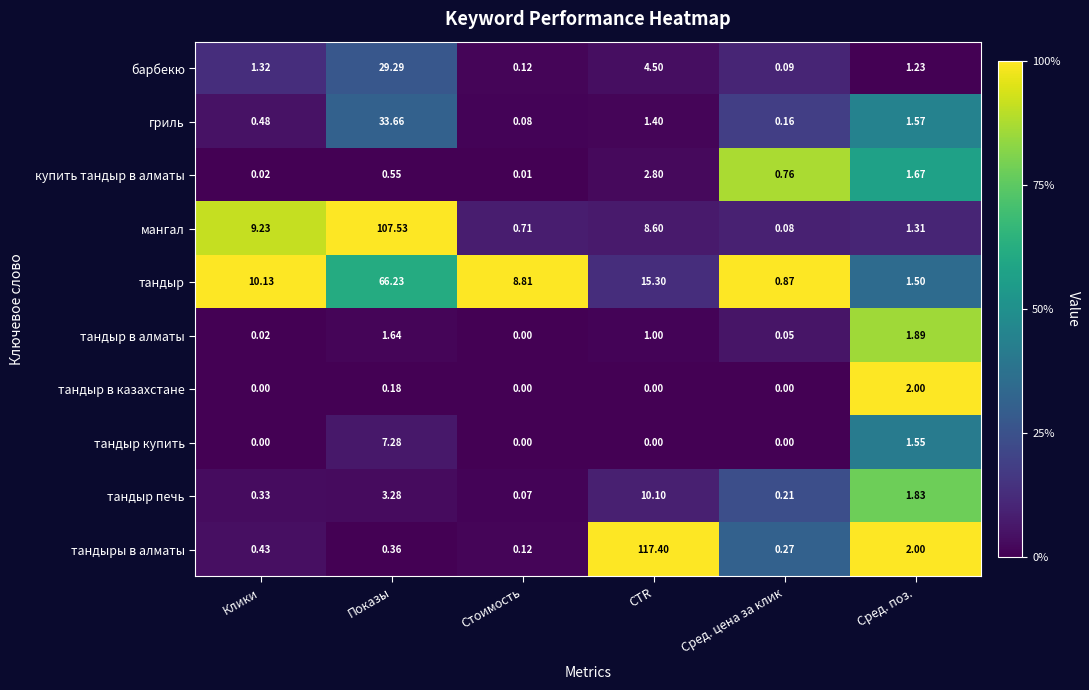

At which category does the chart reach its peak across all series?

CTR